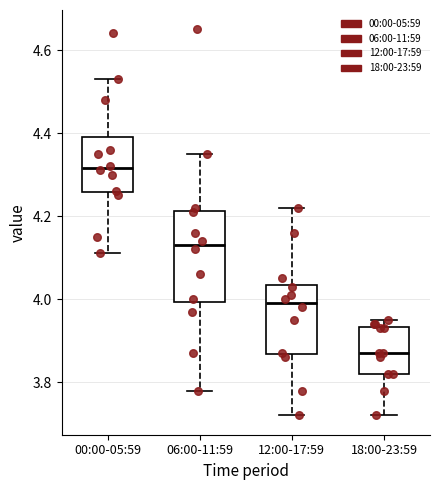

Reading left to right, transcribe this box plot: for each box, give where its median line is, the range the box spans, and where its two whiskers end, as read against the y-axis. The values are not printed on the chart, so give them approximately, as read against the axis.

00:00-05:59: median 4.32, box 4.26 to 4.40, whiskers 4.12 to 4.54
06:00-11:59: median 4.14, box 4.00 to 4.22, whiskers 3.78 to 4.36
12:00-17:59: median 4.00, box 3.86 to 4.04, whiskers 3.72 to 4.22
18:00-23:59: median 3.88, box 3.82 to 3.94, whiskers 3.72 to 3.96